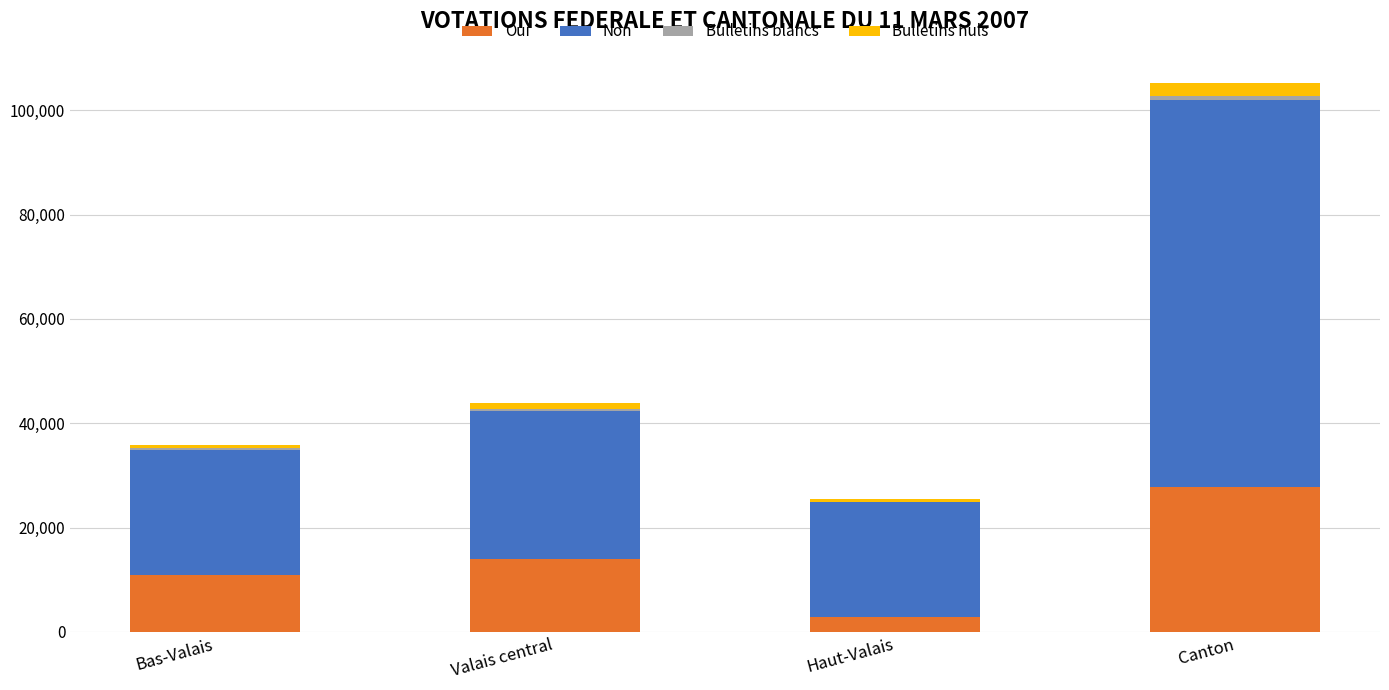

At which label is Oui closest to 15373?

Valais central